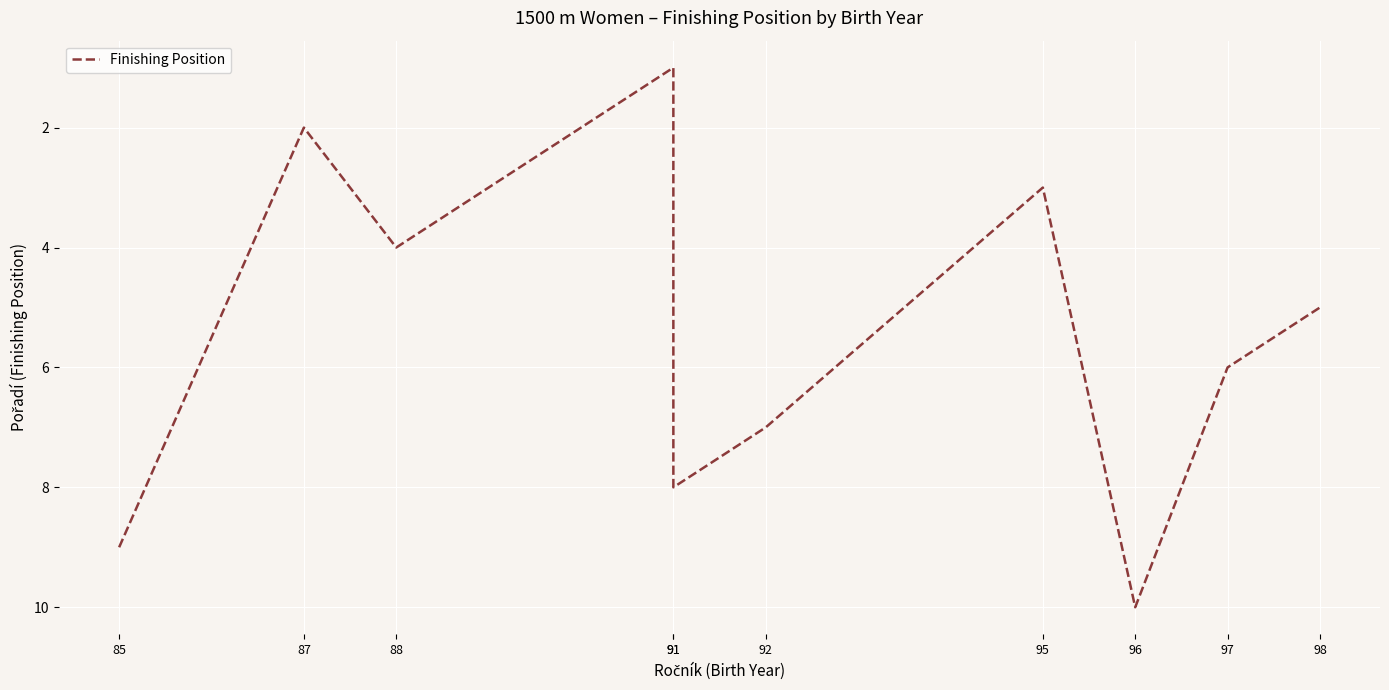

What is the average value?

6